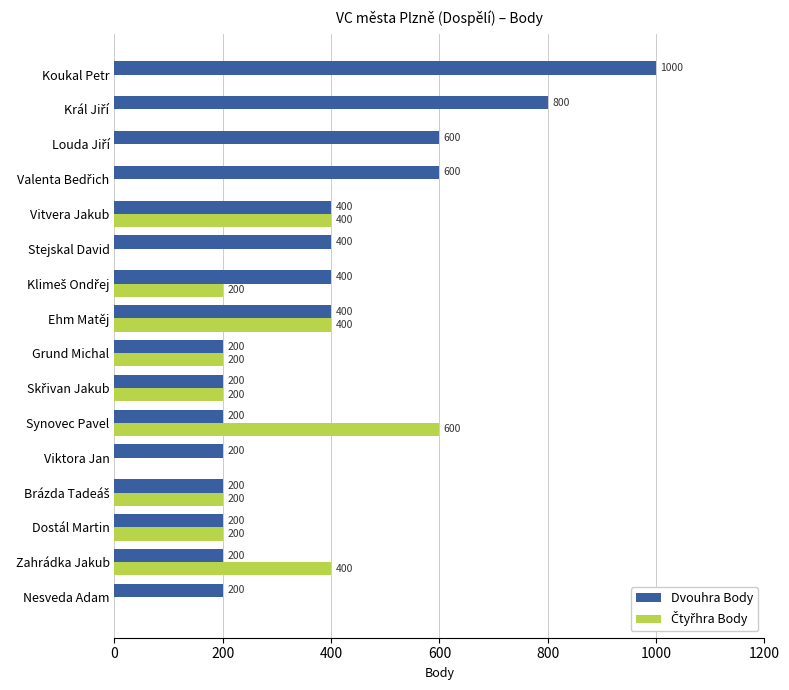

Which series has the largest total across all categories?

Dvouhra Body